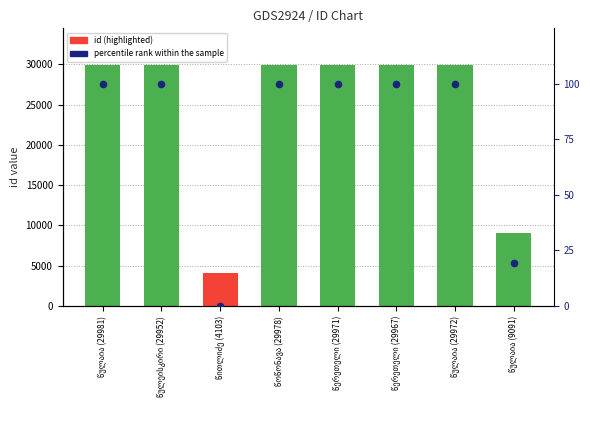

What is the total value across all series at წულეისკირი (29952)?

30051.9